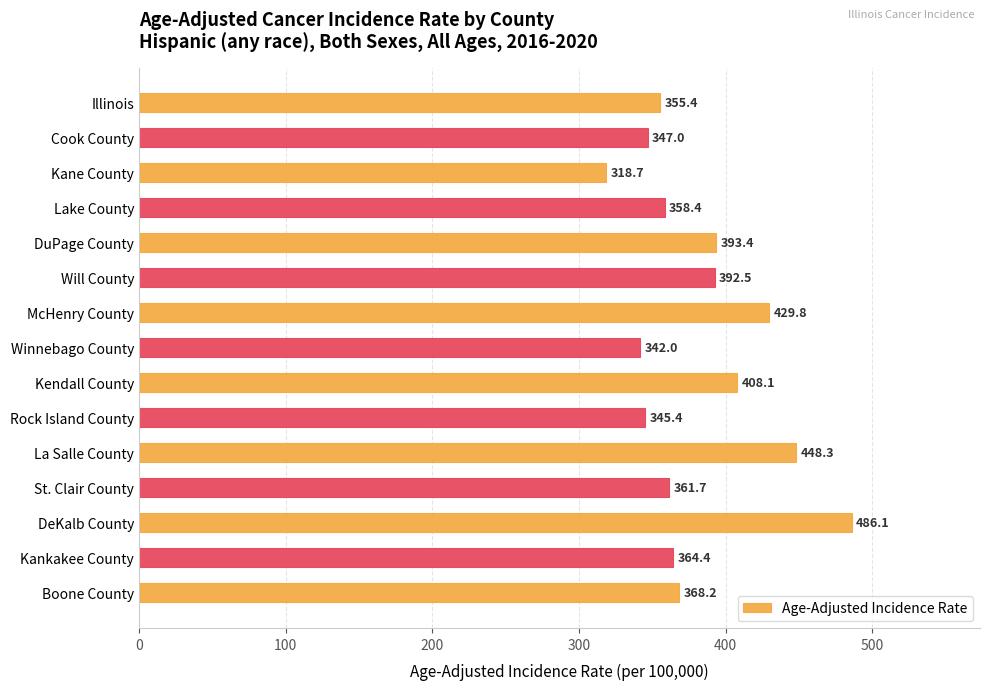

What is the change in value from La Salle County to St. Clair County?

-86.6